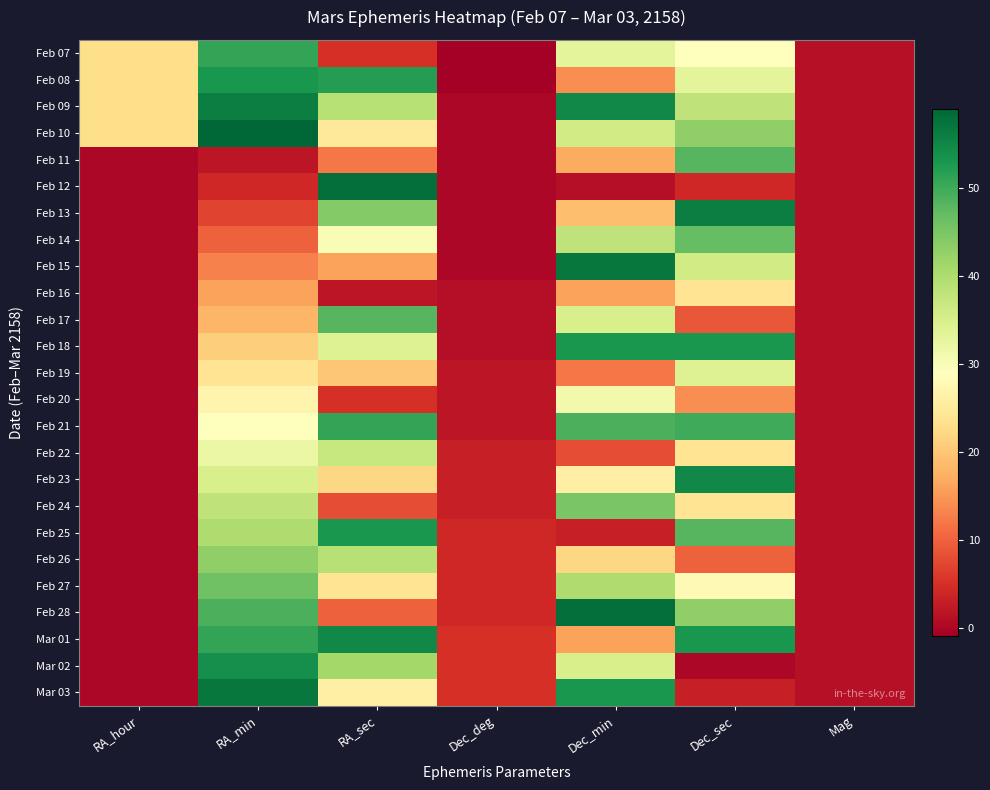

What is the difference between the highest and lowest values at Dec_deg?

6.0